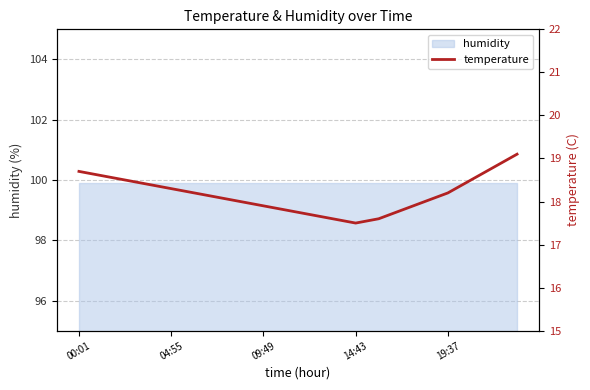

Reading left to right, transcribe all the data shown in this chart.

18.7	18.6	18.5	18.4	18.3	18.2	18.1	18.0	17.9	17.8	17.7	17.6	17.5	17.6	17.8	18.0	18.2	18.5	18.8	19.1